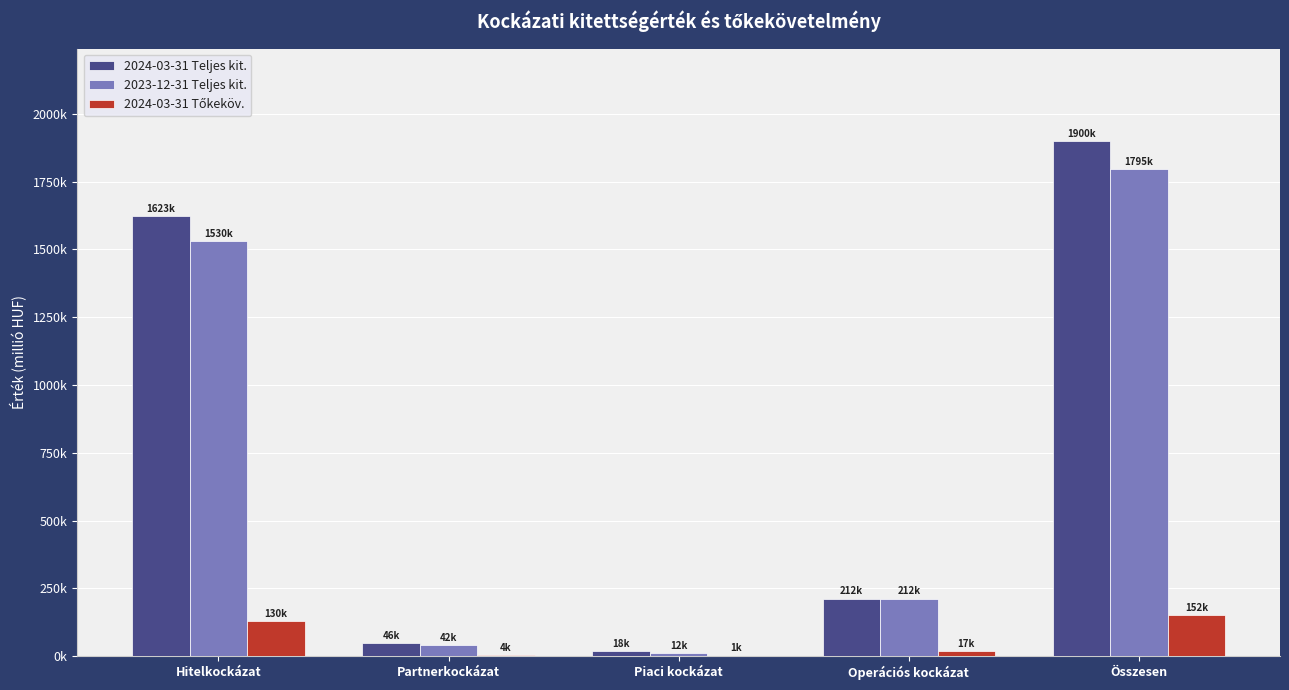

What is the difference between the maximum and minimum values in the 2024-03-31 Tőkeköv. series?

150550.4